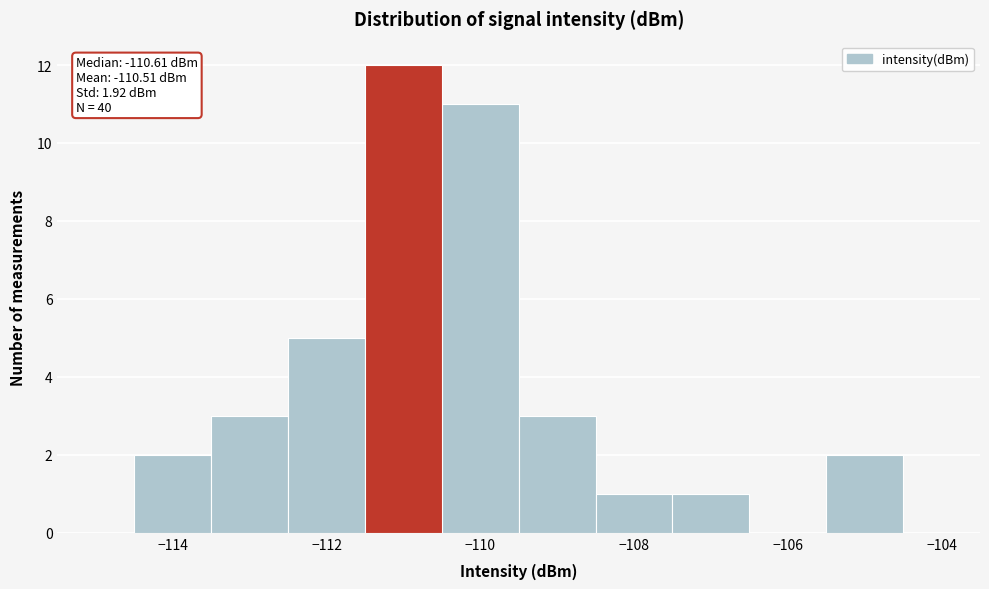

Over which range of the x-axis is the bar tallest?

-111.5 to -110.5